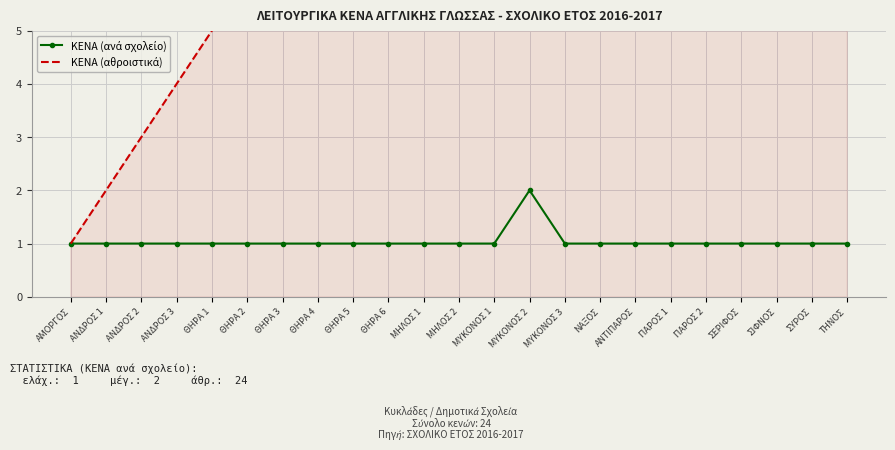

At which category does the chart reach its minimum across all series?

ΑΜΟΡΓΟΣ